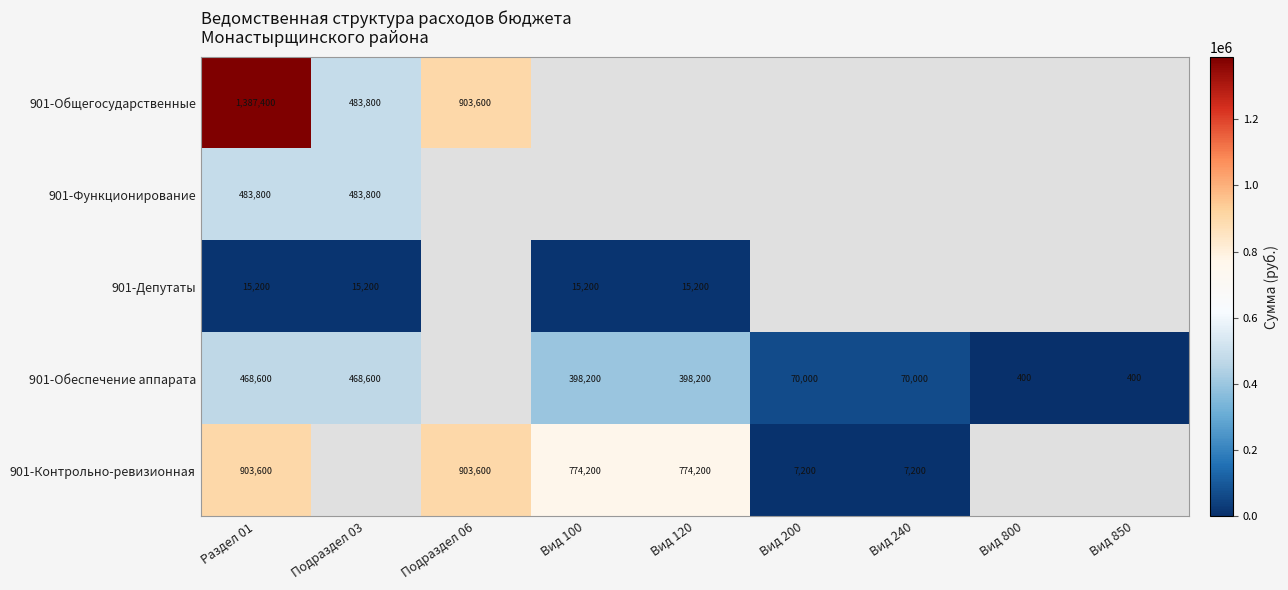

The value of 901-Общегосударственные at Подраздел 06 is 1577456. True or false?

False